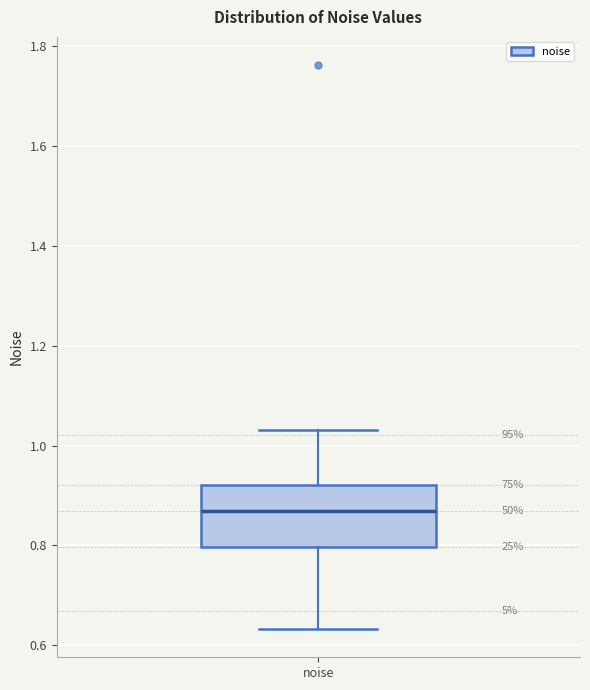

Where does the median line of the box for noise sit on the y-axis? The values are not printed on the chart, so give them approximately, as read against the axis.

0.86